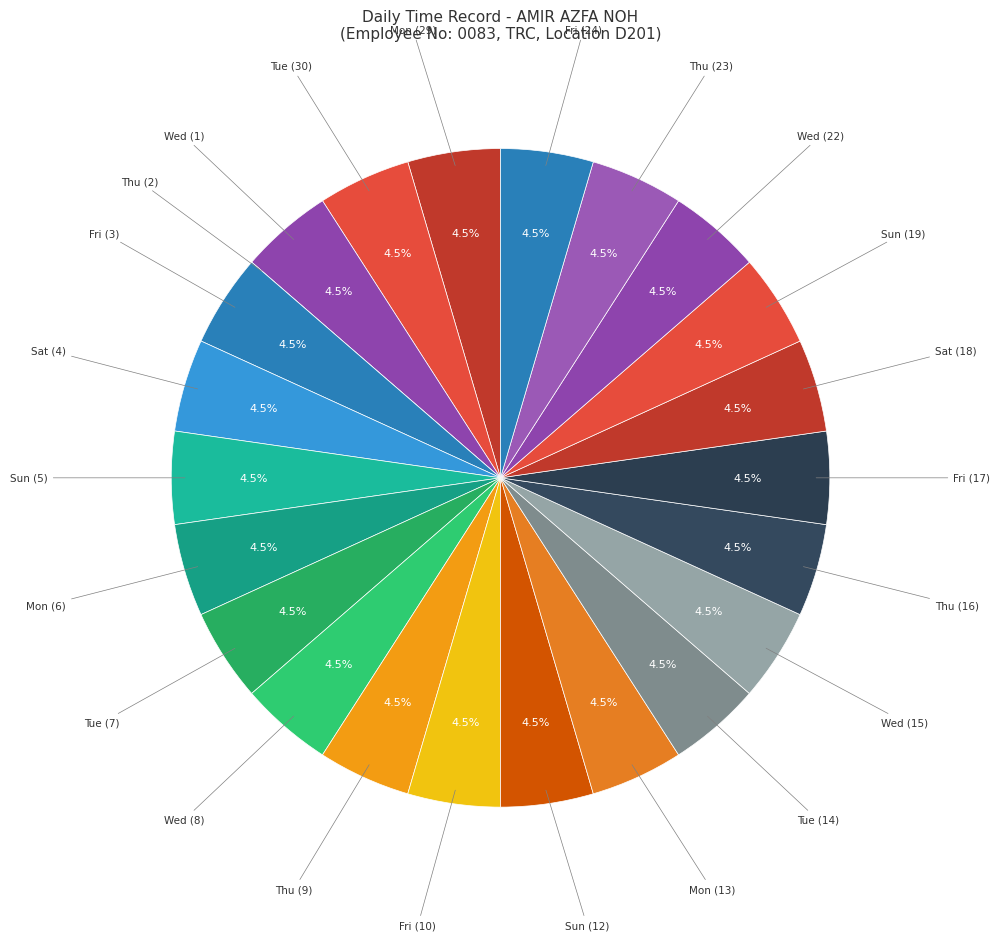

Is there any slice that represents more than half of the pie?

No